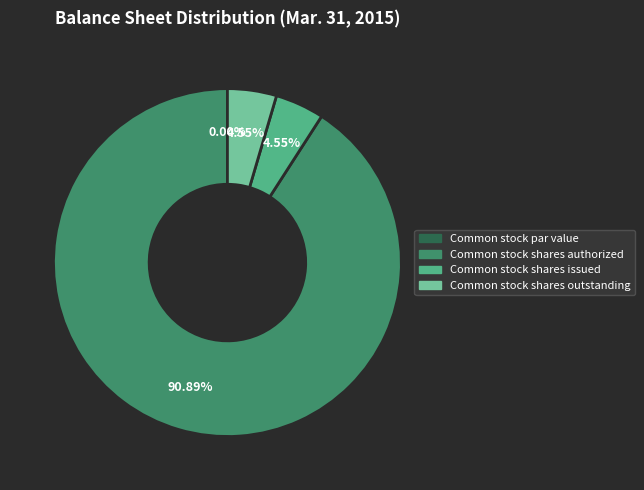

Is Common stock par value the majority of the pie?

No